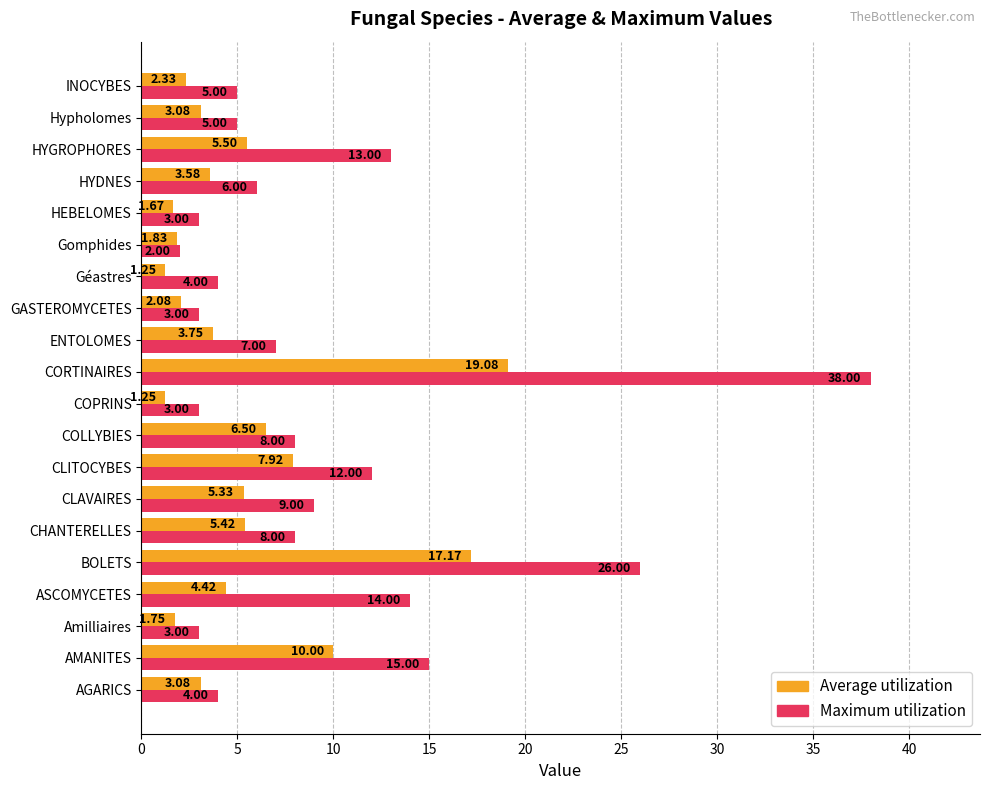

What is the sum of all Maximum utilization values?

188.0